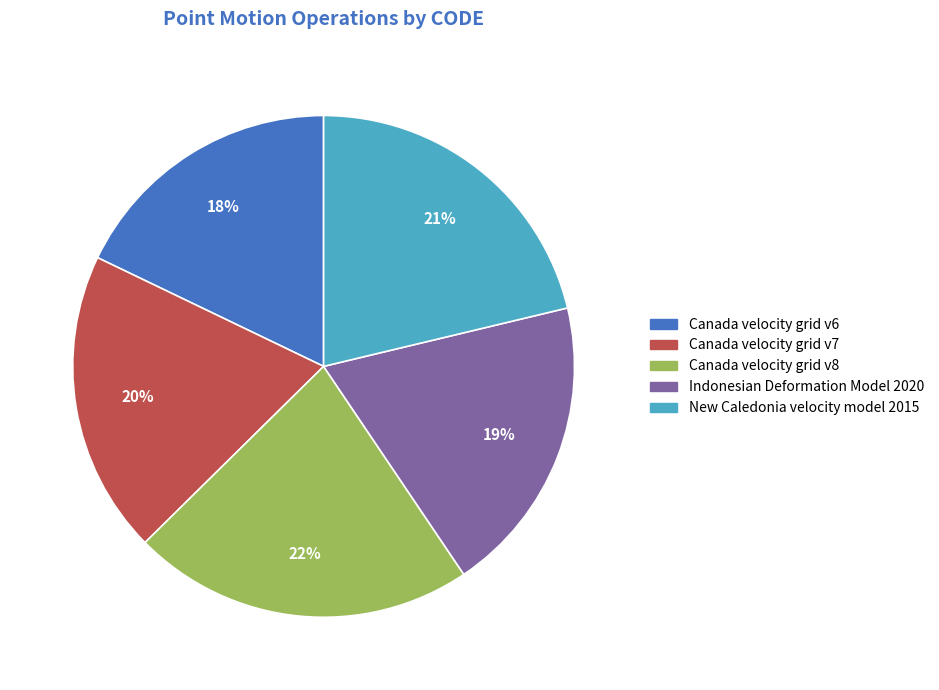

What percentage is the Canada velocity grid v6 slice, to the nearest percent?

18%